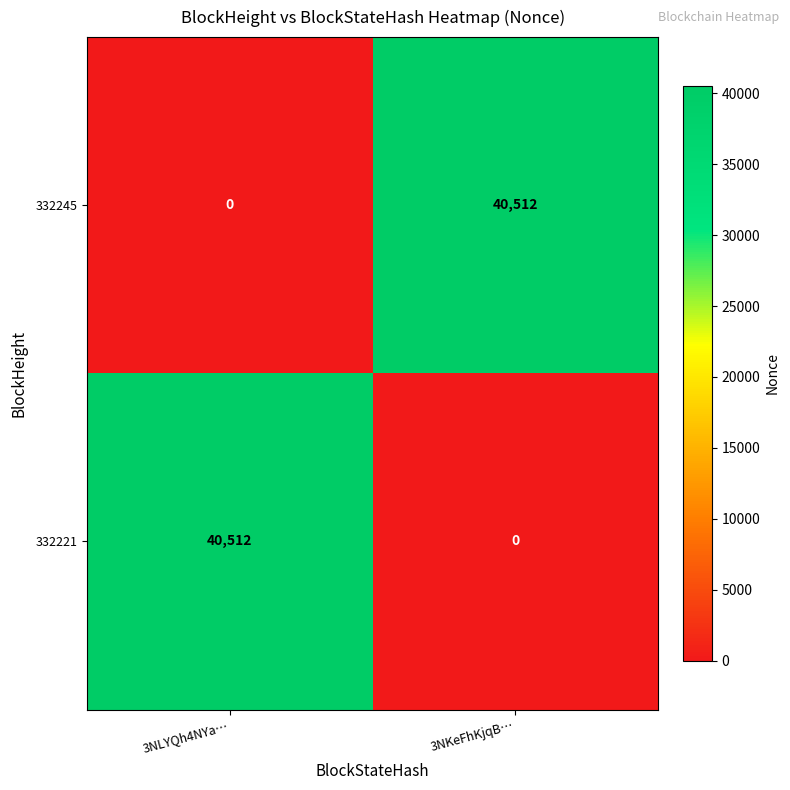

The value of 332245 at 3NKeFhKjqB… is 40512. True or false?

True